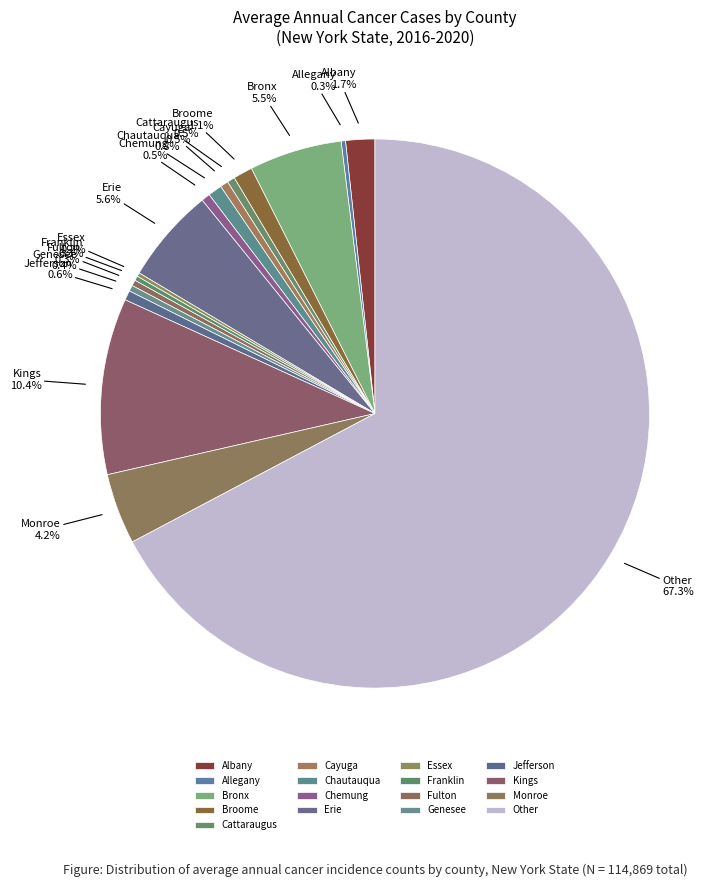

Which slice is the largest?

Other